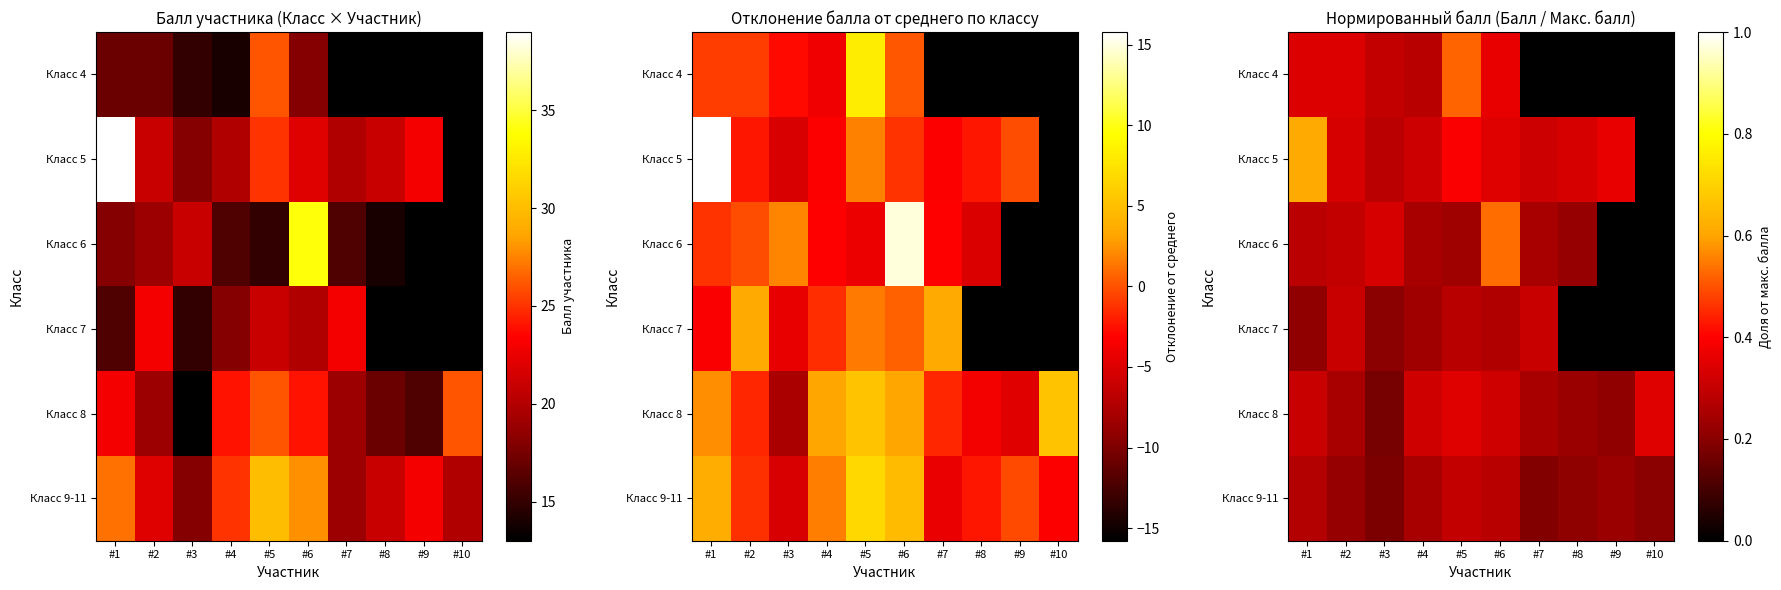

What is the greatest value displayed?

0.6